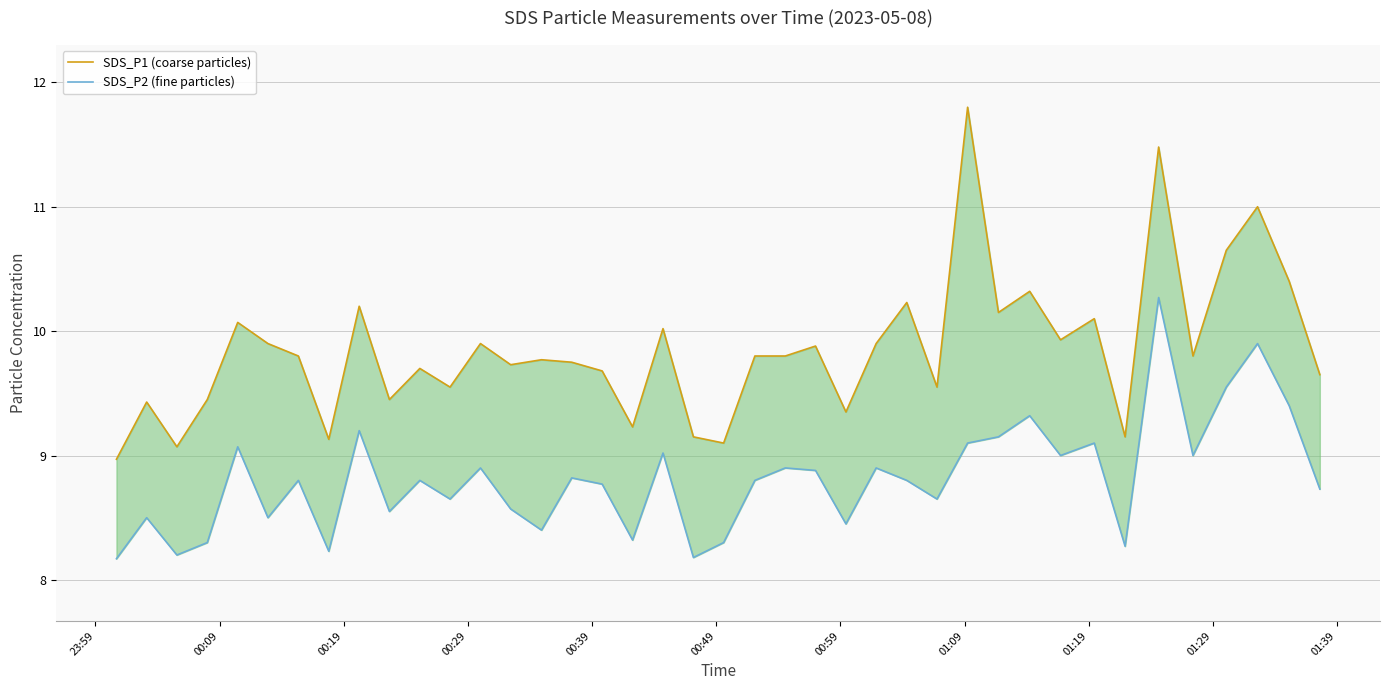

Which series has the widest spread of values?

SDS_P1 (coarse particles)